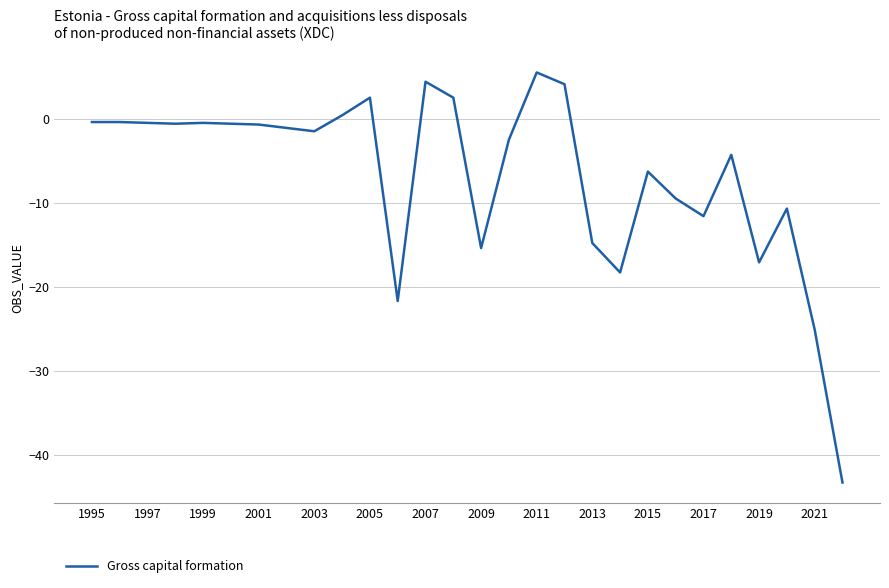

How many values are below zero?

22